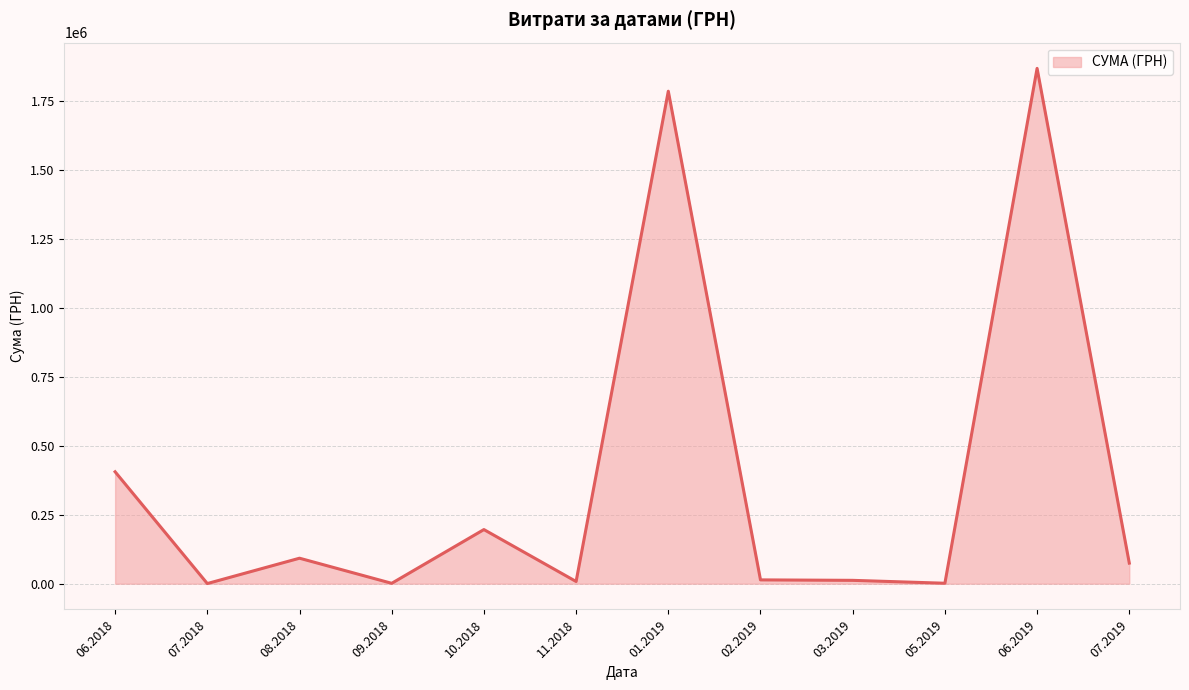

What is the difference between the maximum and minimum values?

1865920.4